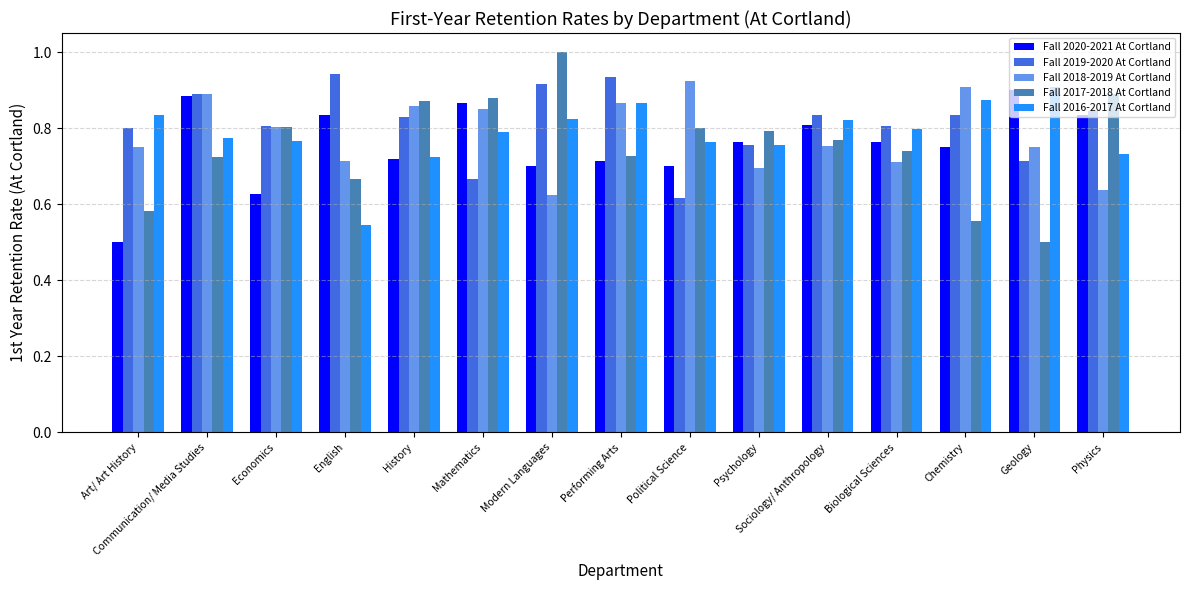

Does the chart contain any negative values?

No